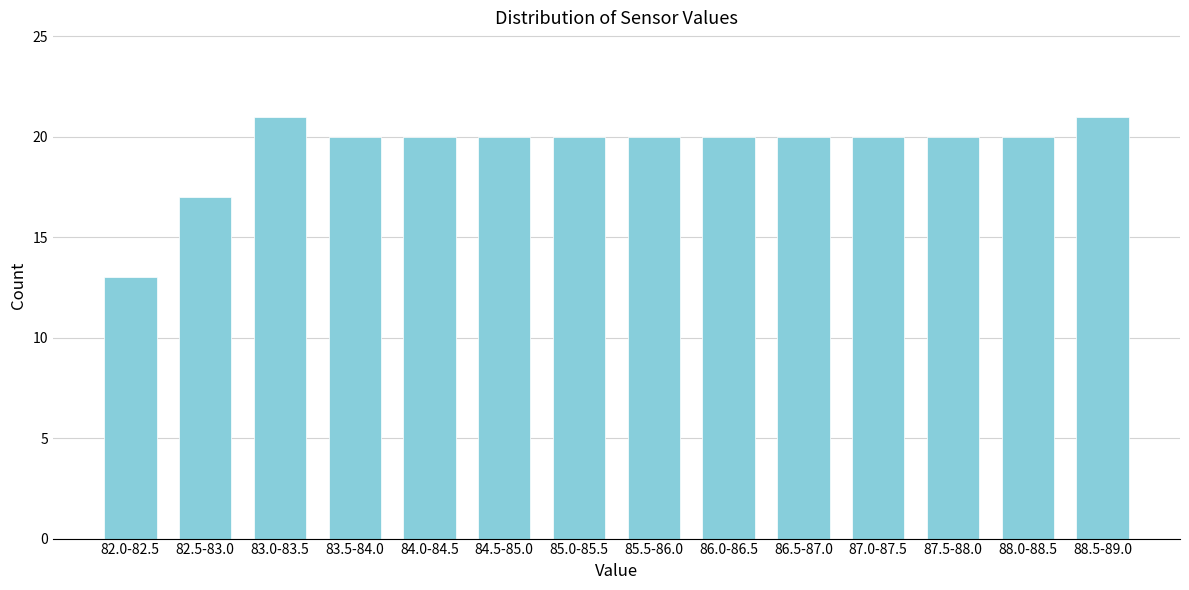

Reading left to right, extract all data points from this chart.

13	17	21	20	20	20	20	20	20	20	20	20	20	21